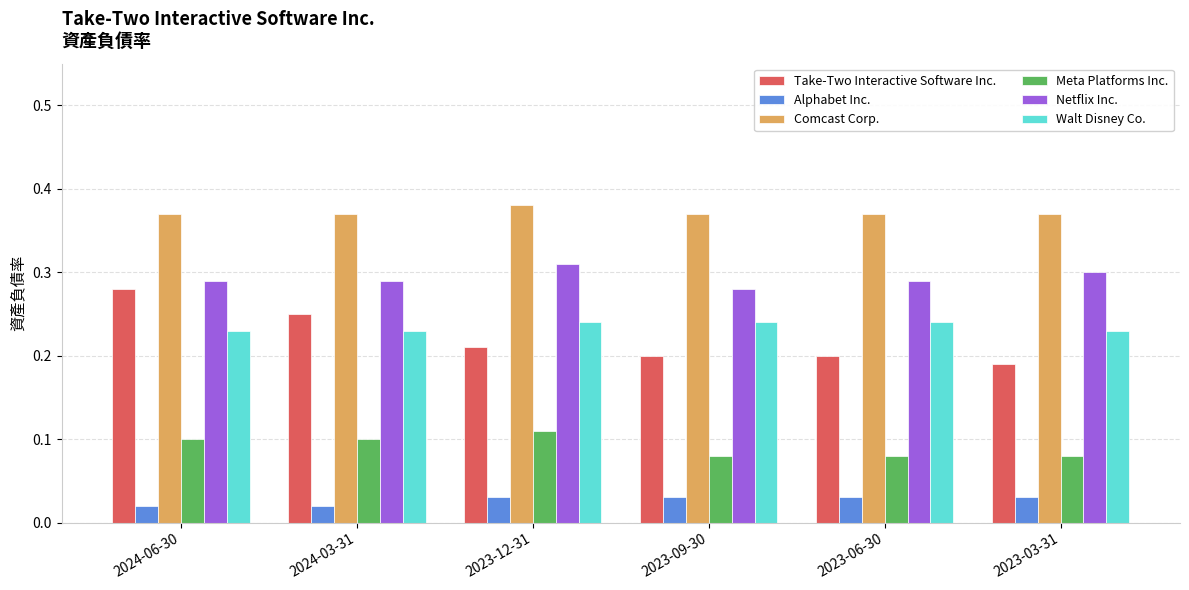

What is the sum of the Comcast Corp. values at 2023-09-30 and 2024-03-31?

0.7